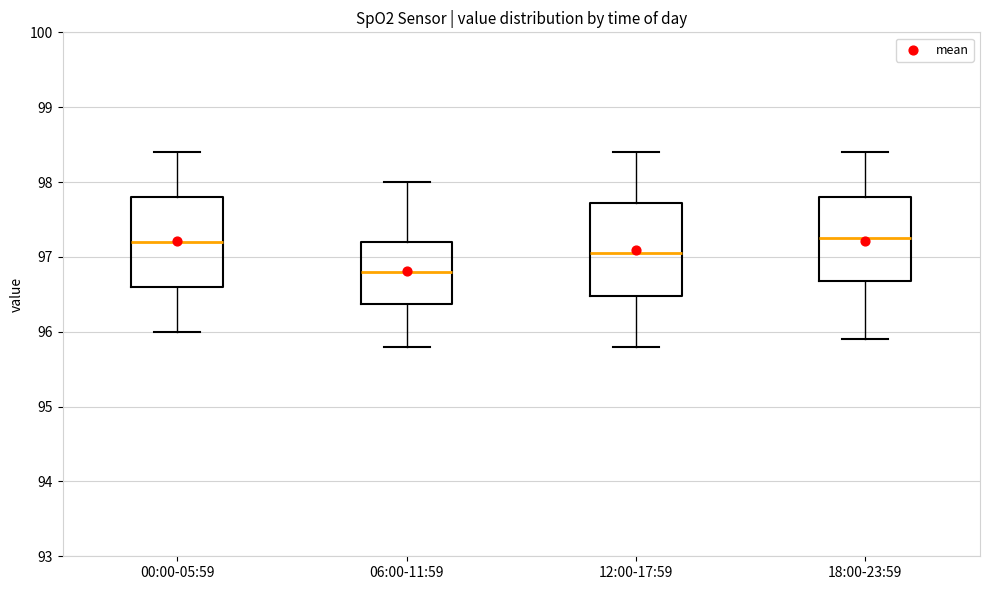

Which box has the lowest median line?

06:00-11:59